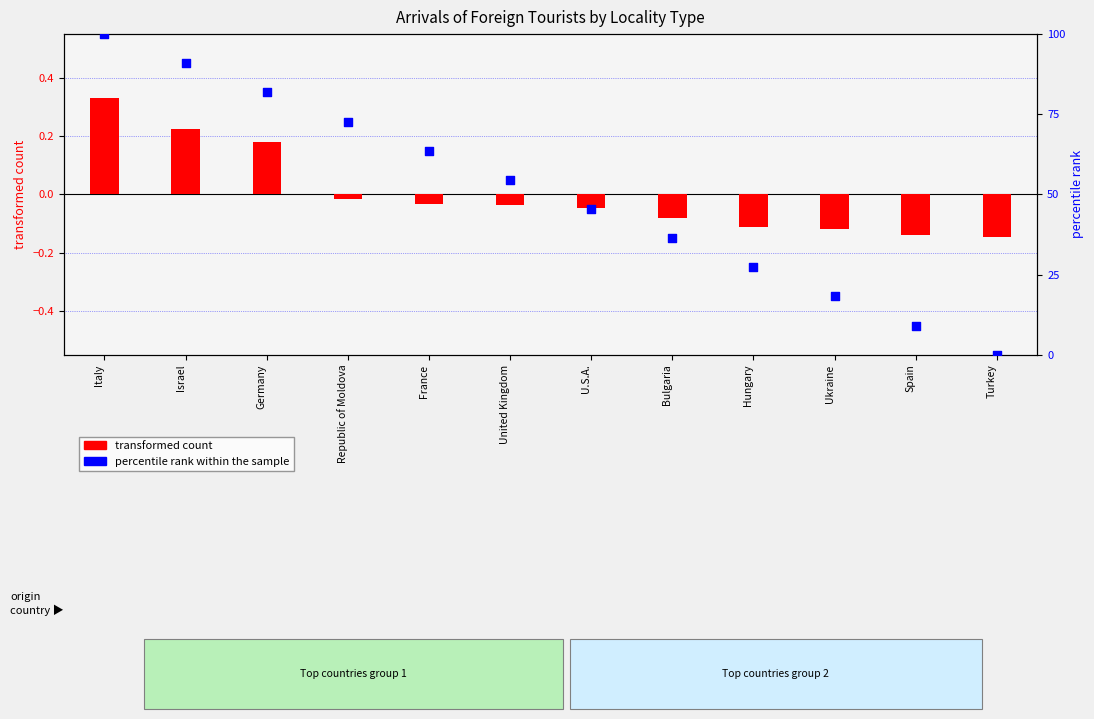

What is the total value across all series at Hungary?

0.2